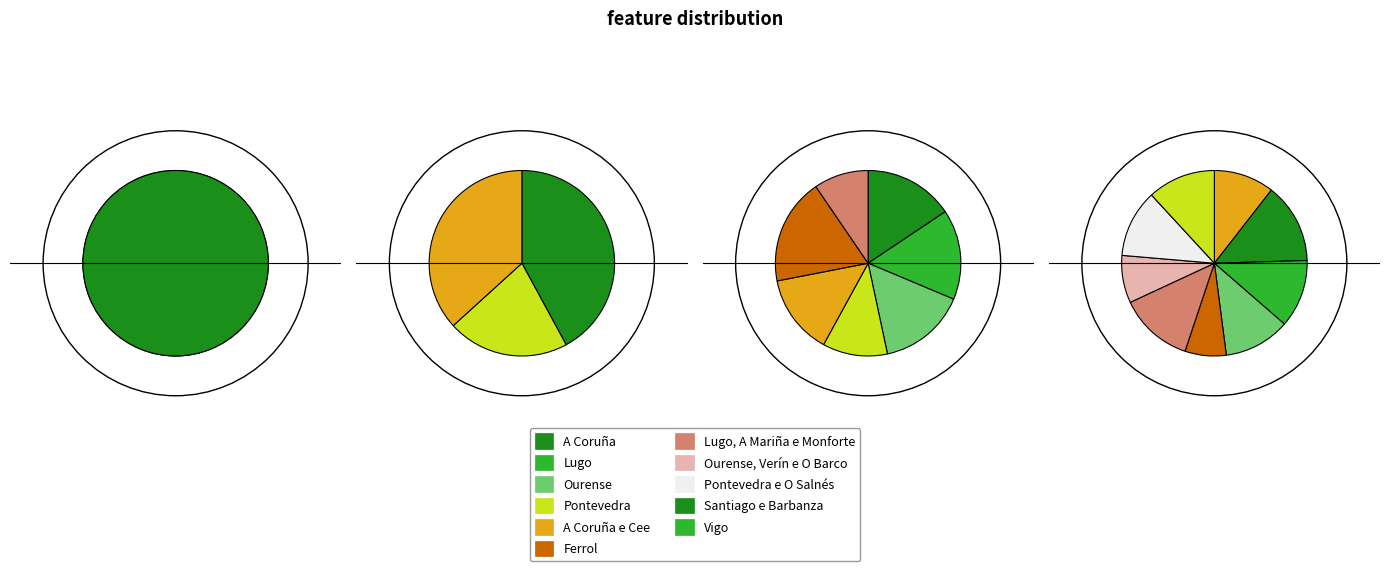

How many segments does this pie chart have?

11